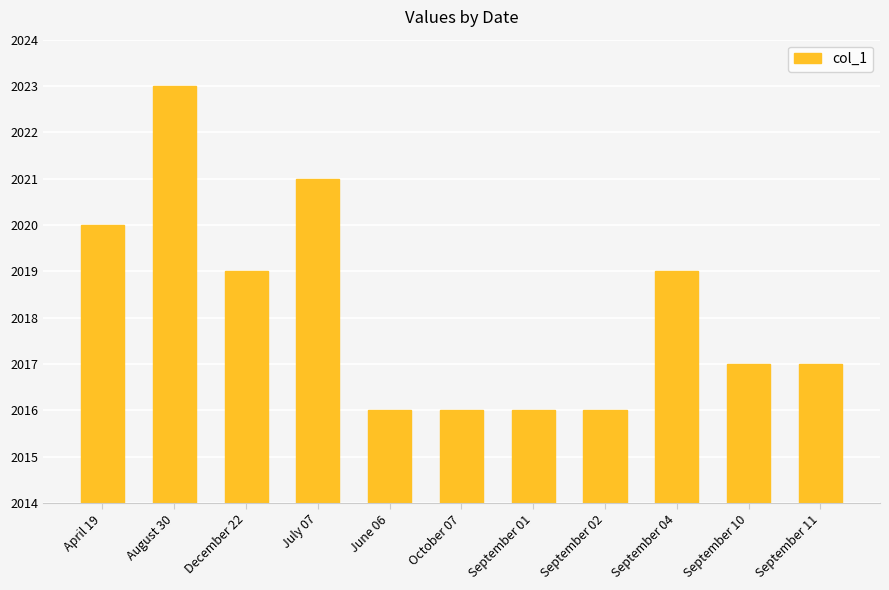

How many data points does each series have?

11